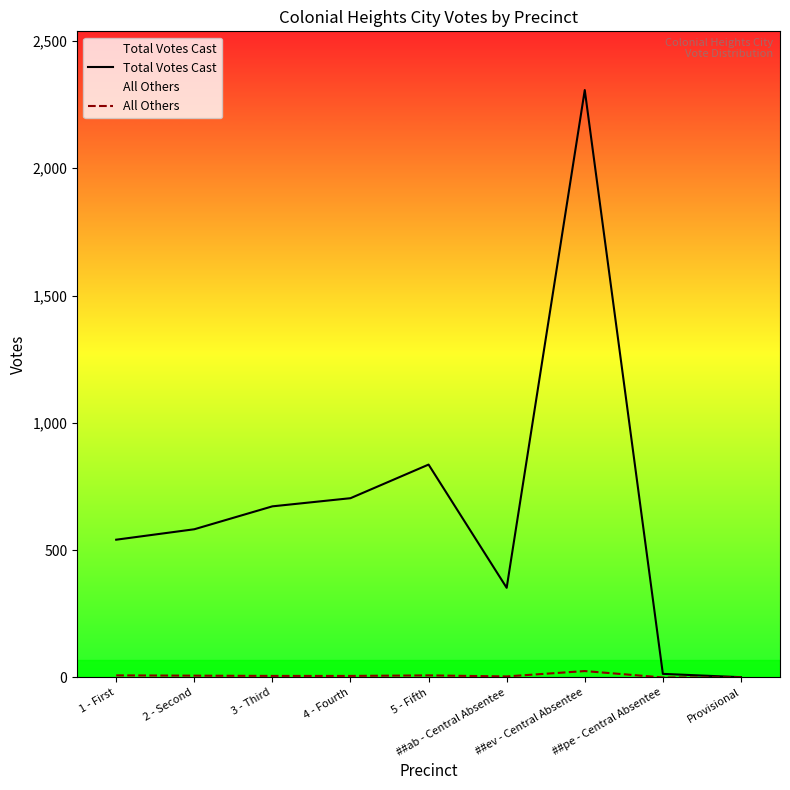

True or false: Total Votes Cast has more than 1 points higher than both neighbors.

True